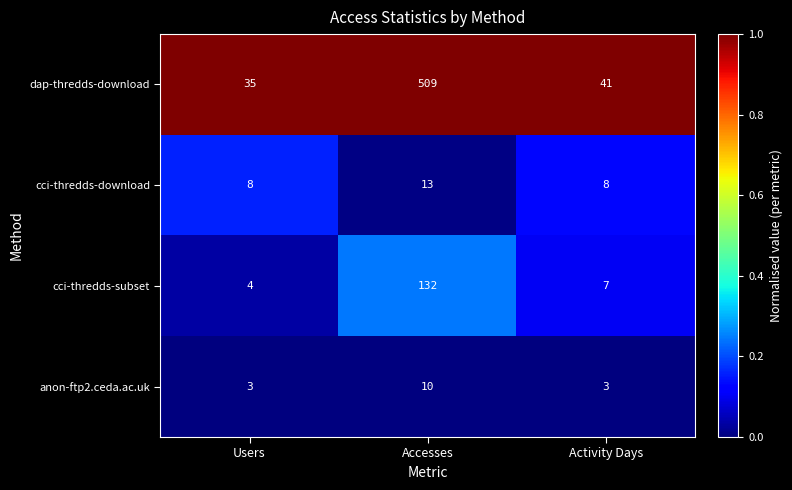

At which category is the sum across all series the highest?

Accesses